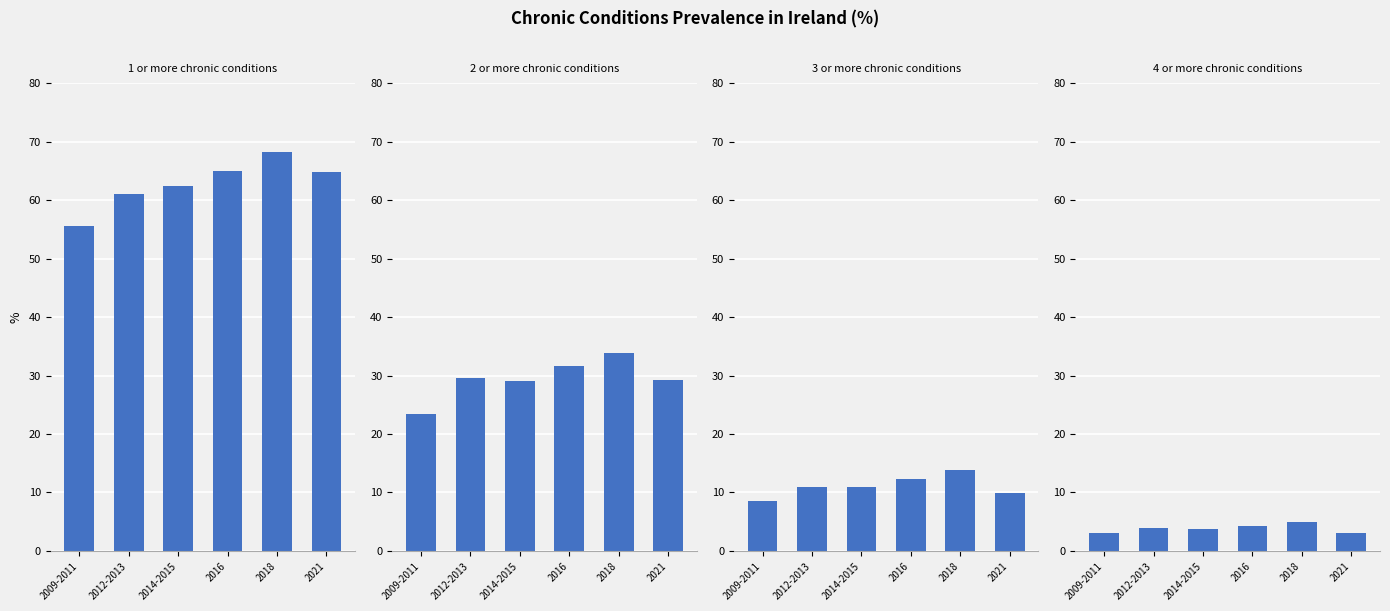

What is the label of the 3rd bar from the left?

2014-2015